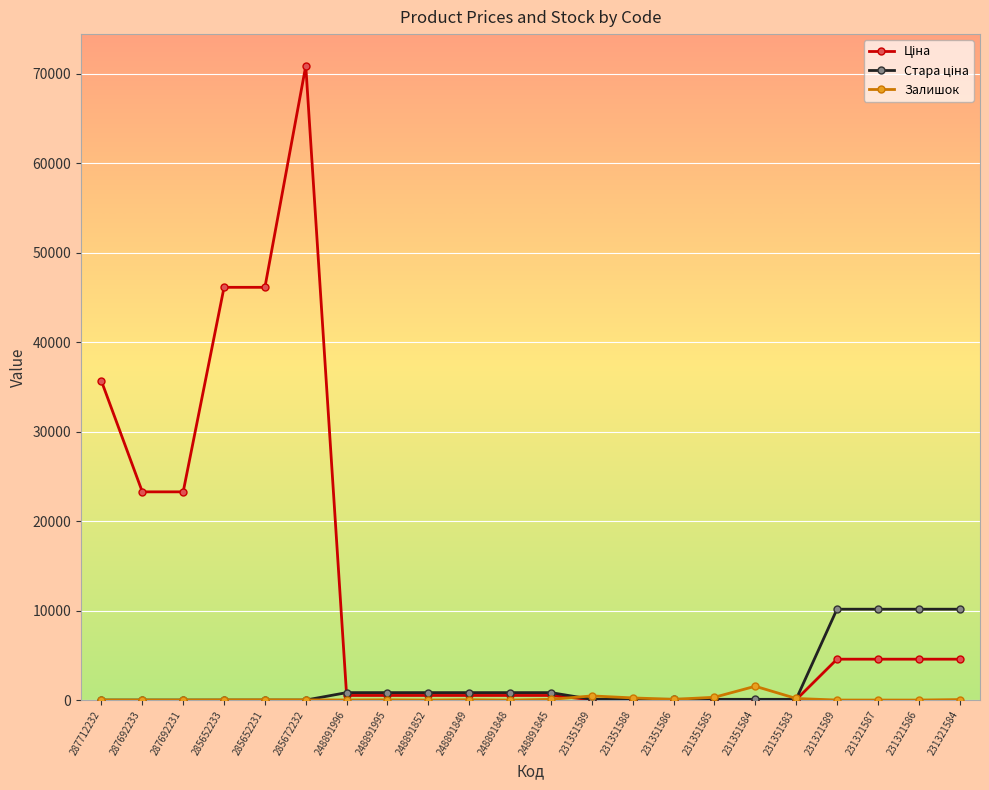

True or false: Залишок has more than 2 interior local peaks.

True